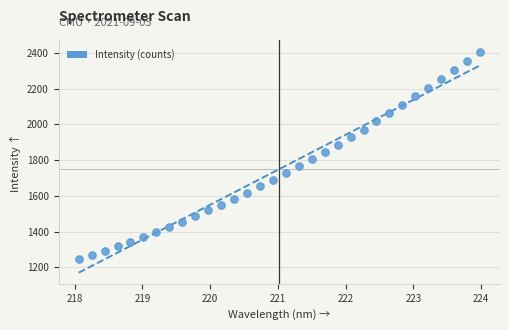

What is the range of X values (max minus min)?

5.9